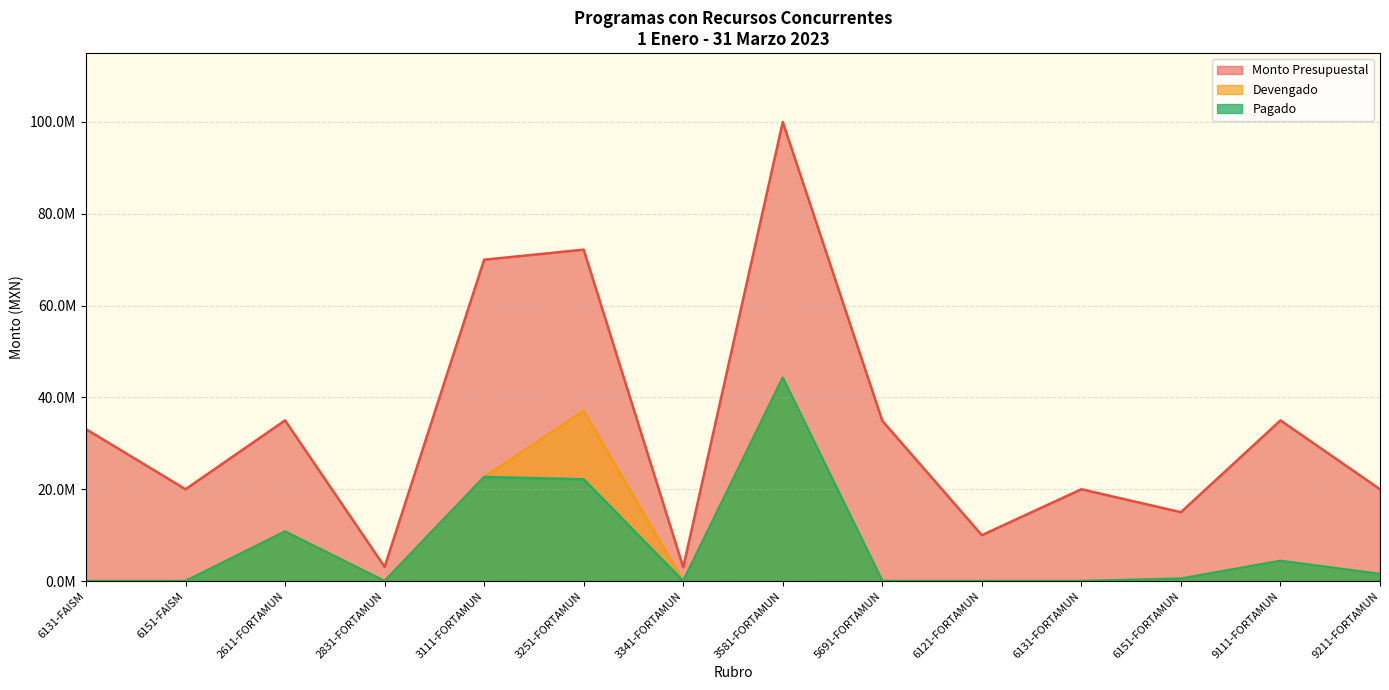

Which category has the highest value in the Monto Presupuestal series?

3581-FORTAMUN